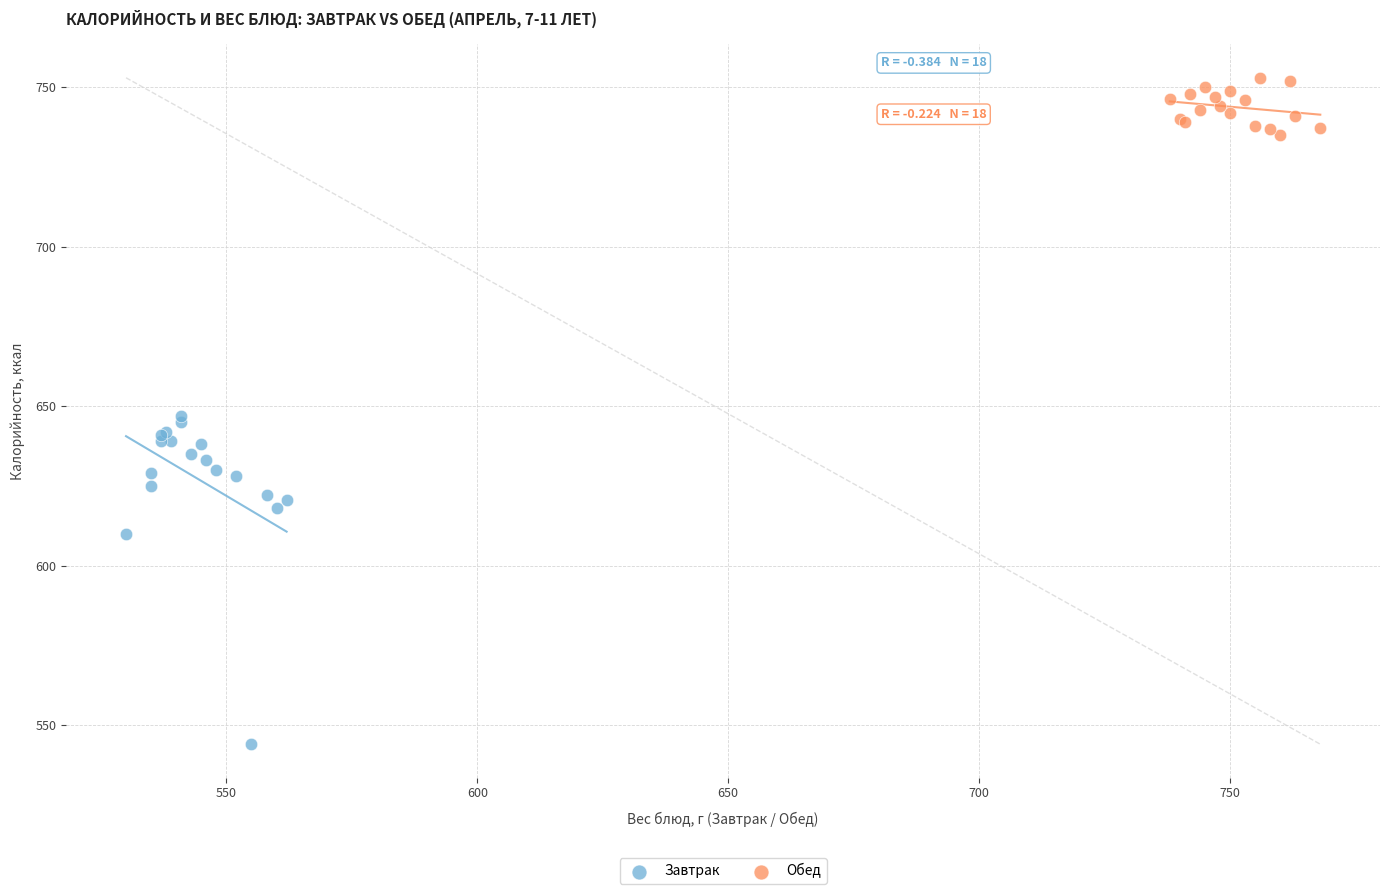

Which series has the largest Y range (max minus min)?

Завтрак